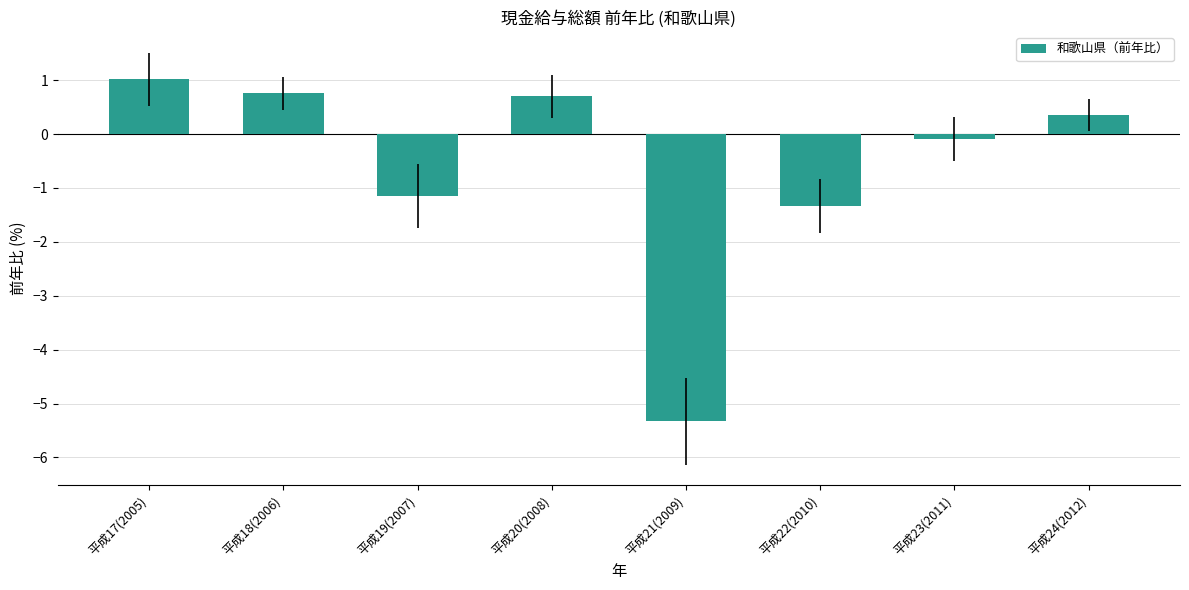

Which category has the highest value across all series?

平成17(2005)